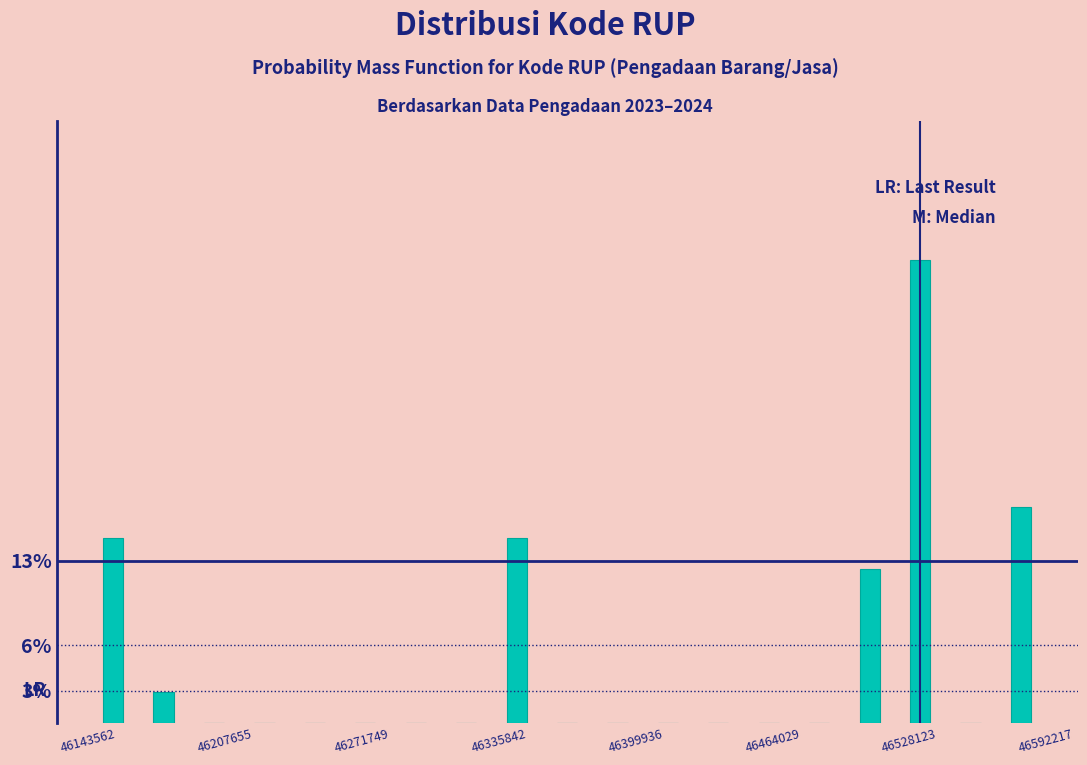

Read against the x-axis, roughly where is the centre of the tallest bar?

46530000